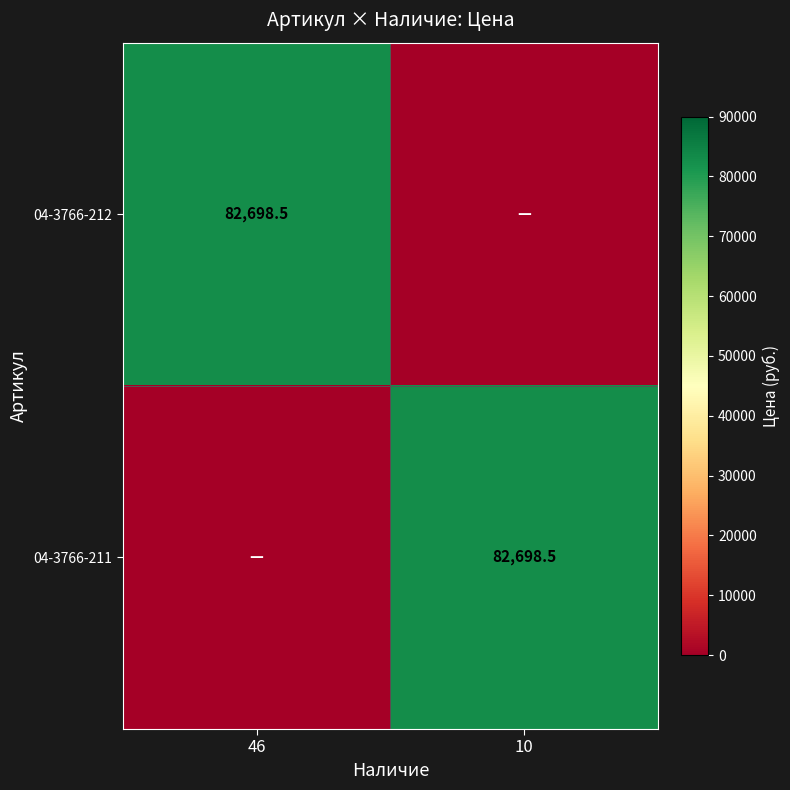

At which category is the sum across all series the highest?

46